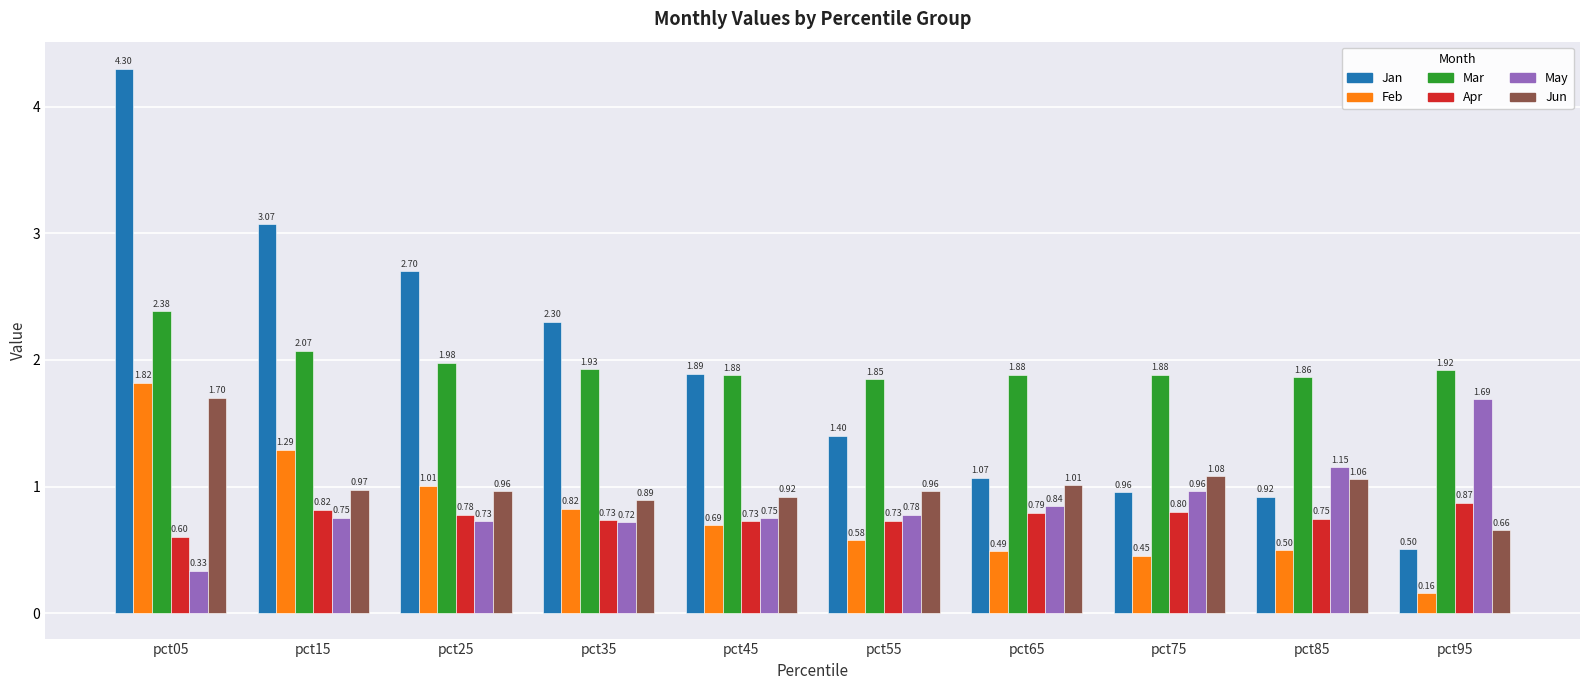

What is the total value across all series at pct45?

6.9